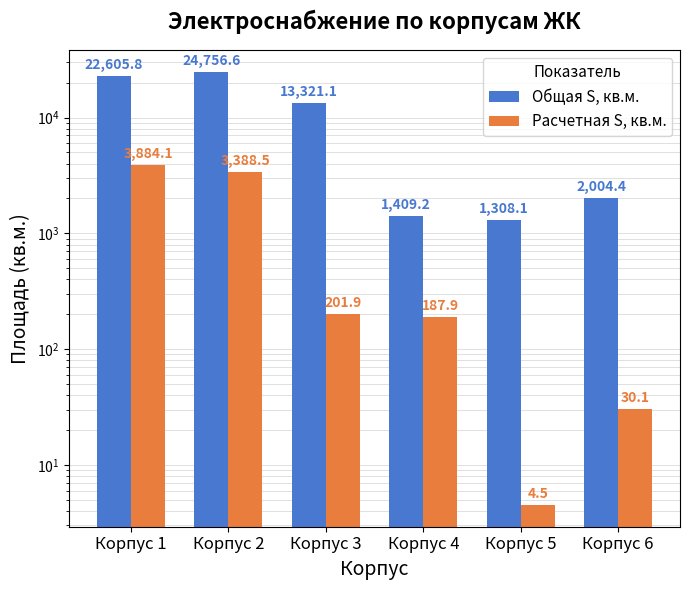

How many series are shown in this chart?

2